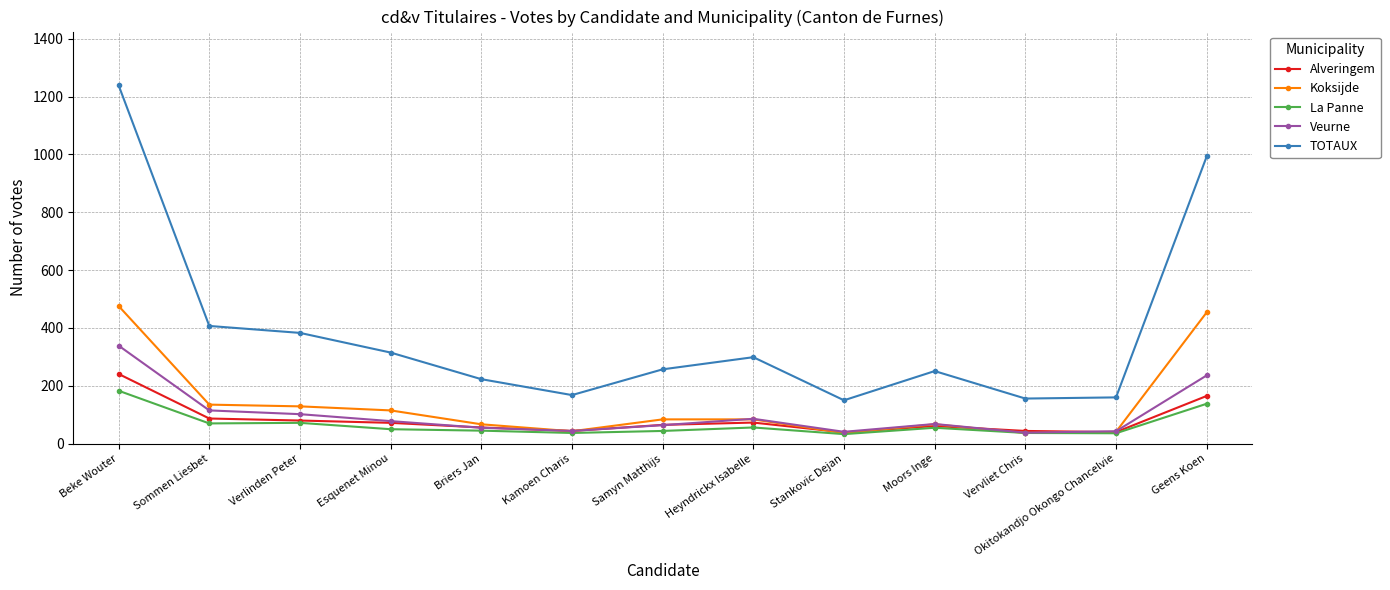

How many distinct data groups are displayed?

5